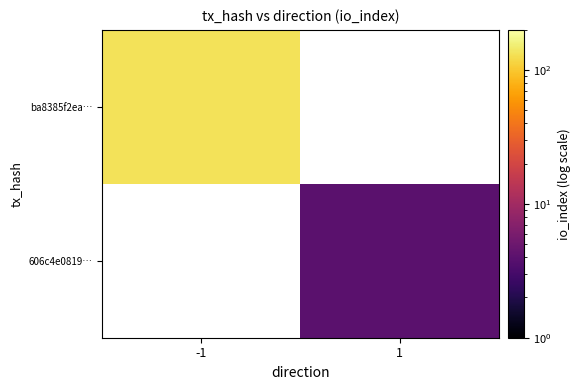

How many series are shown in this chart?

2